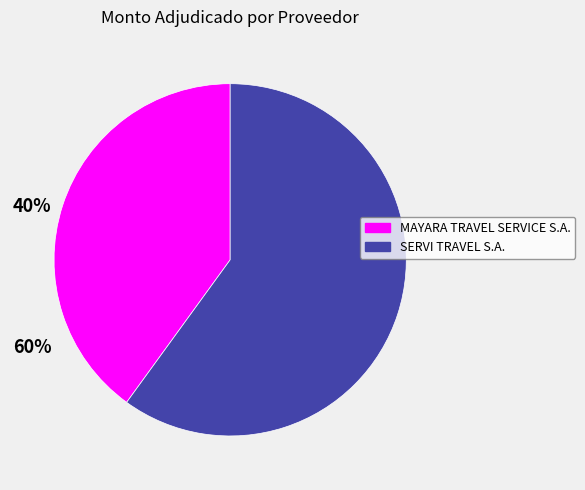

Combined, do SERVI TRAVEL S.A. and MAYARA TRAVEL SERVICE S.A. account for over 50%?

Yes